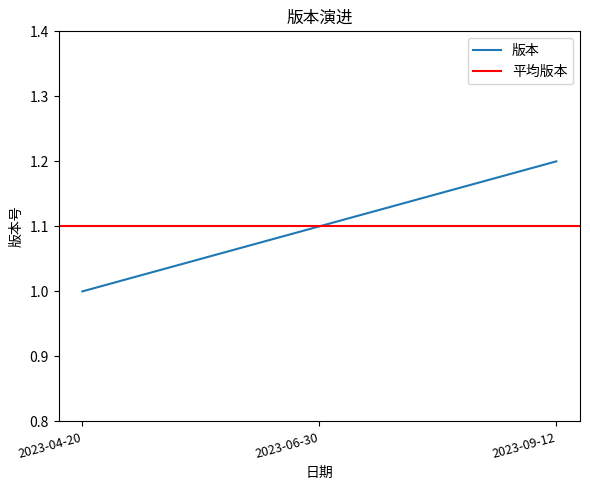

List the labels in order of value, smallest first.

2023-04-20, 2023-06-30, 2023-09-12